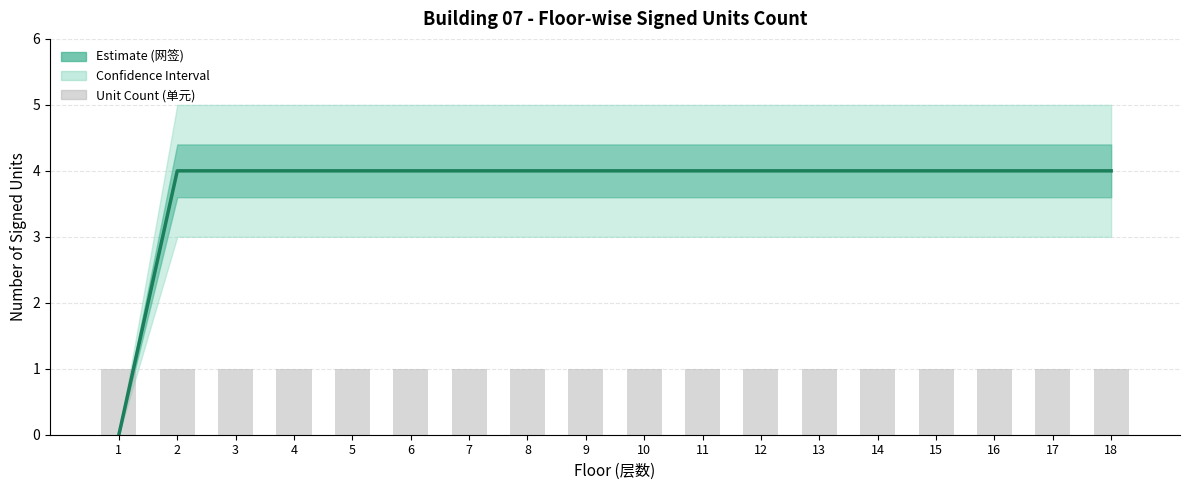

At how many categories does at least one series exceed 2?

17